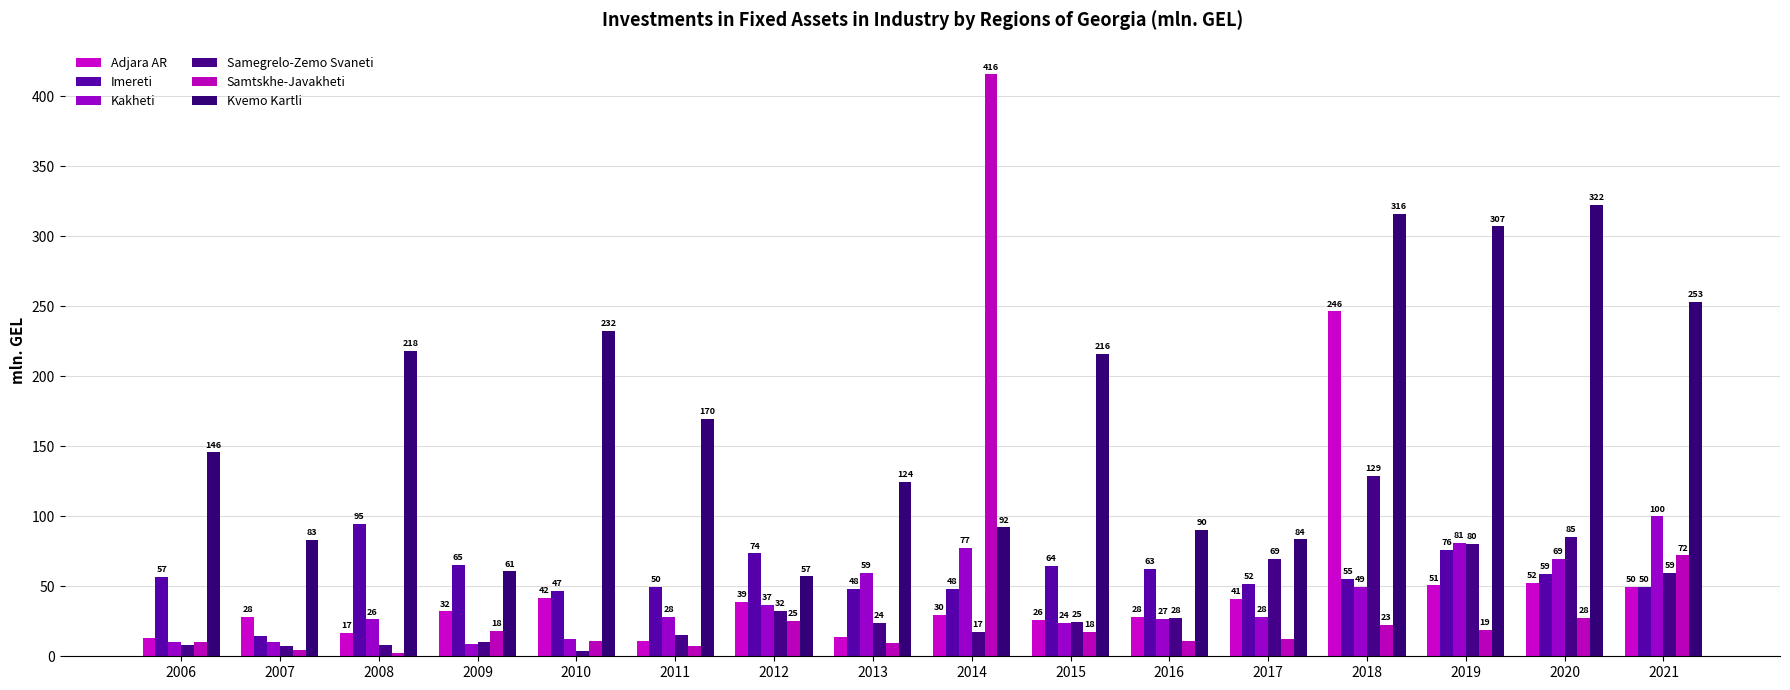

What is the value of the Kvemo Kartli bar at the 13th from the left?

315.9